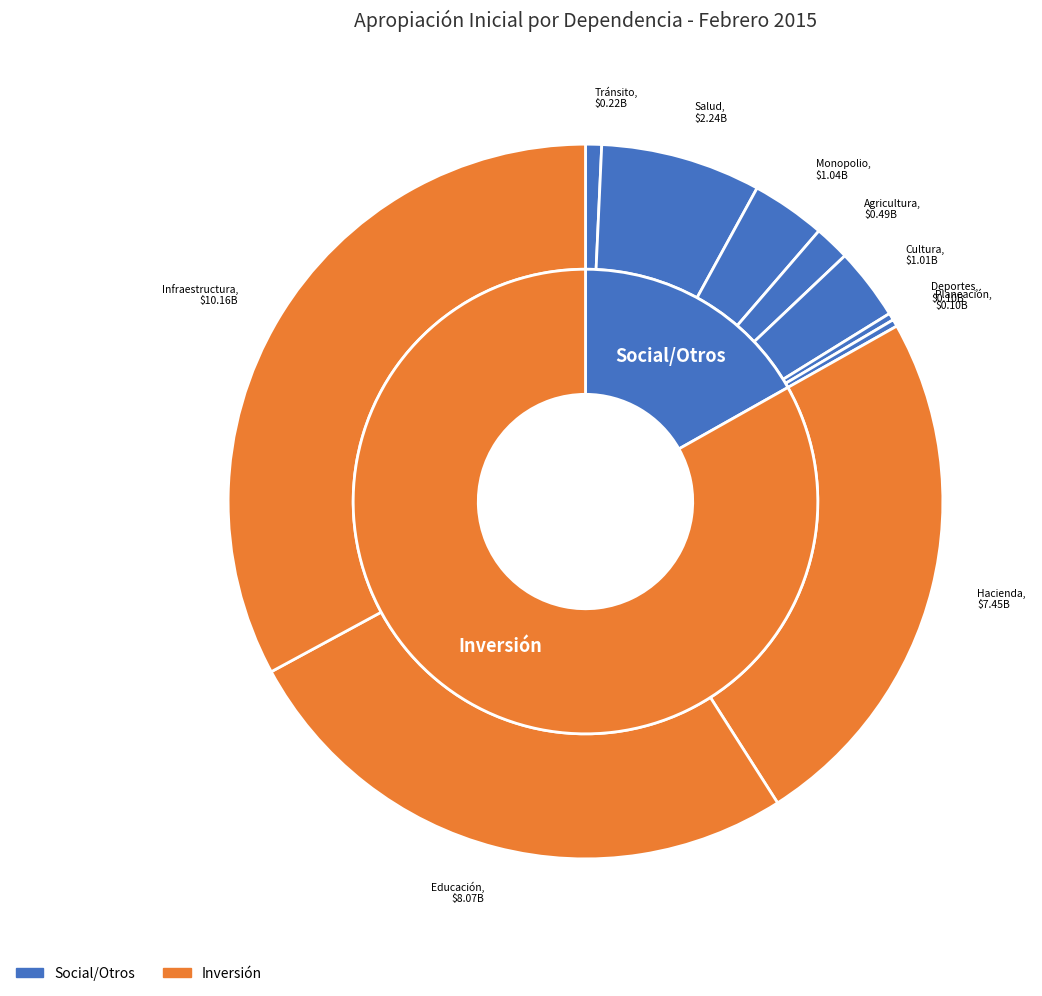

Combined, do Infraestructura and Tránsito account for over 50%?

No